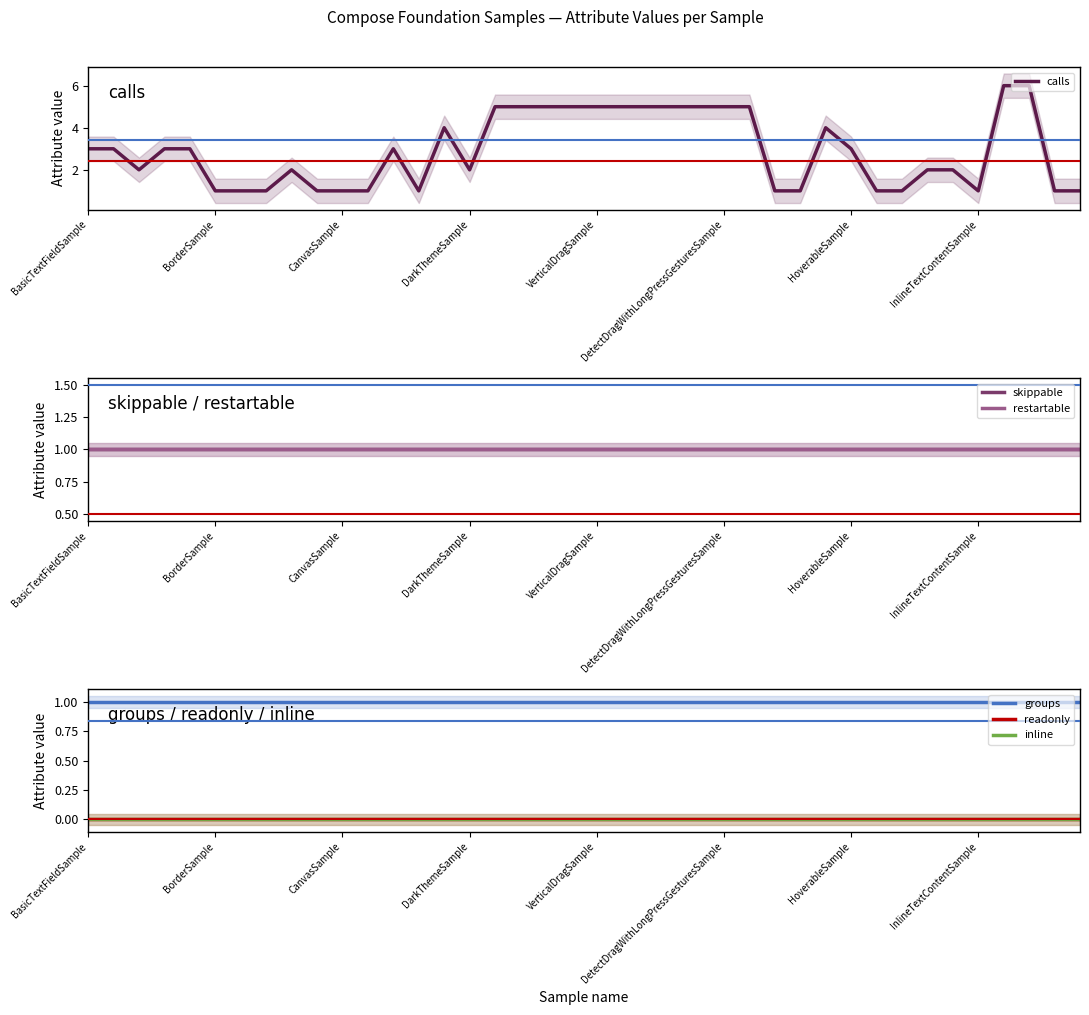

At how many categories does at least one series exceed 0?

40